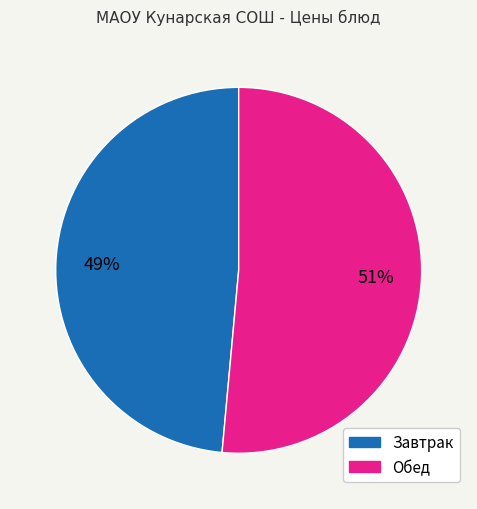

Is there a majority slice in this chart?

Yes